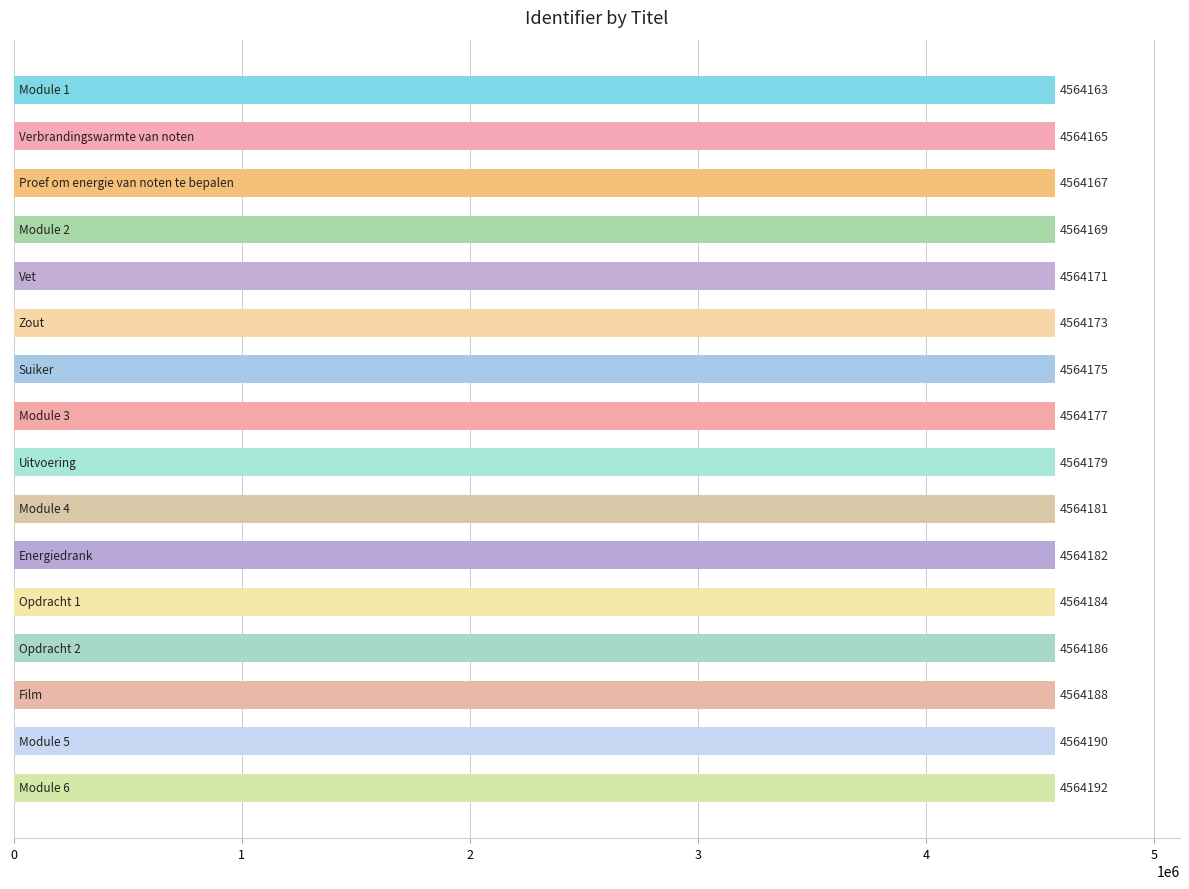

What is the average value?

4564178